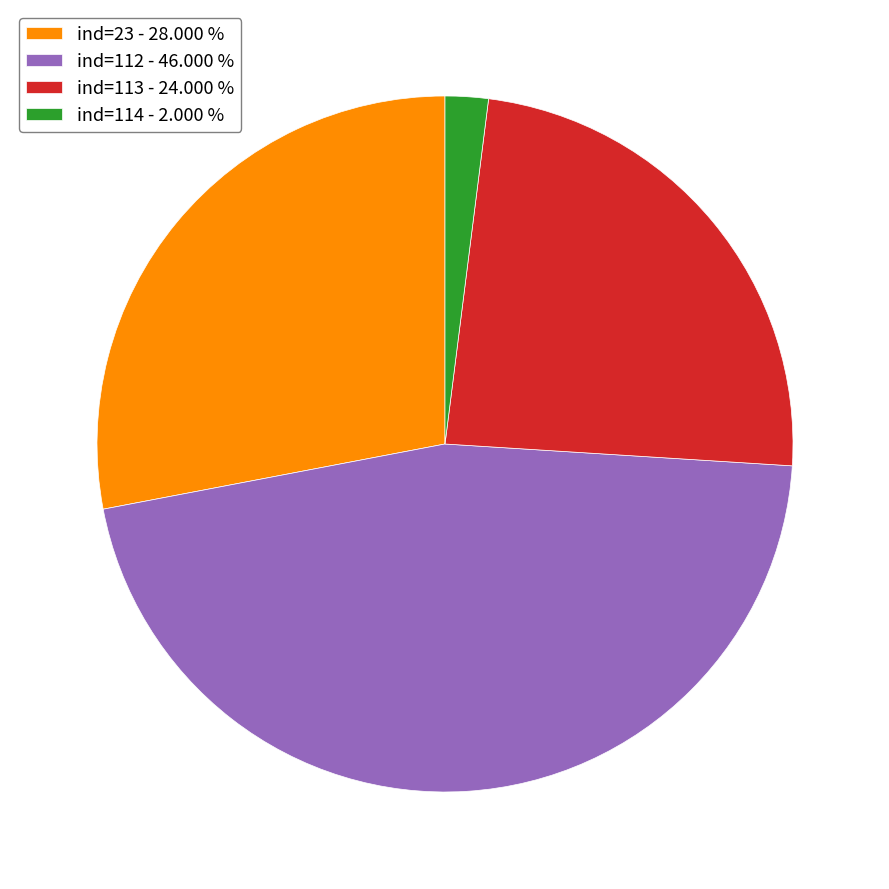

Is the sum of ind=112 - 46.000 % and ind=114 - 2.000 % greater than half?

No